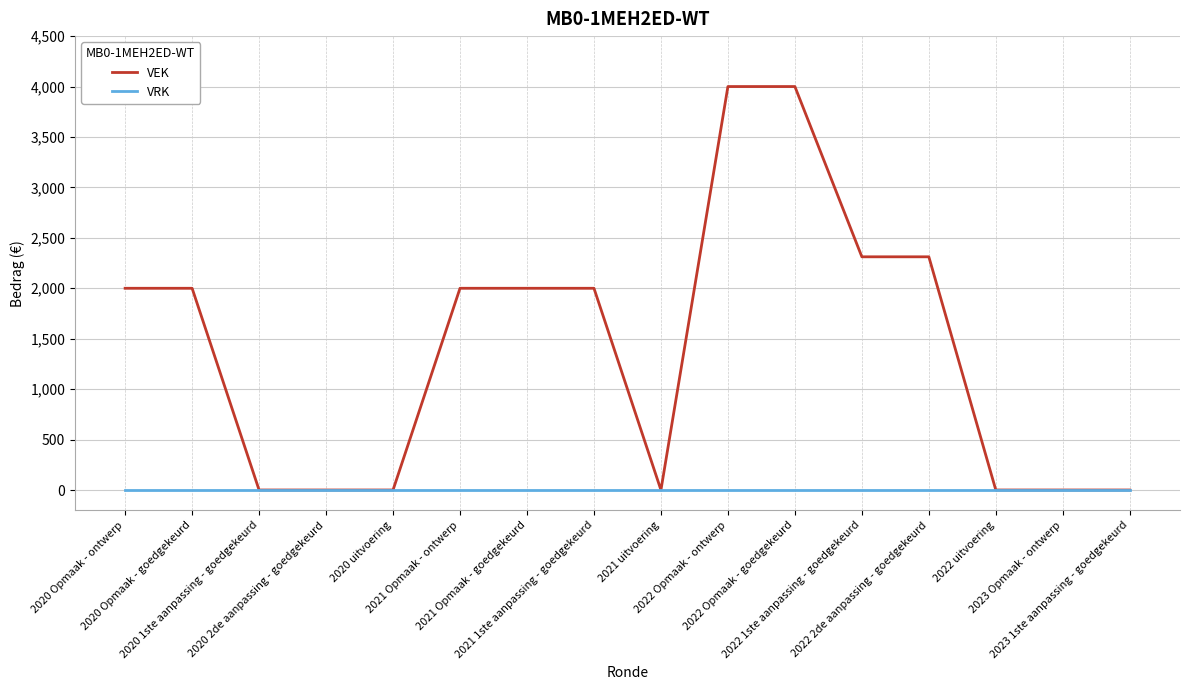

What is the total value across all series at 2021 Opmaak - ontwerp?

2000